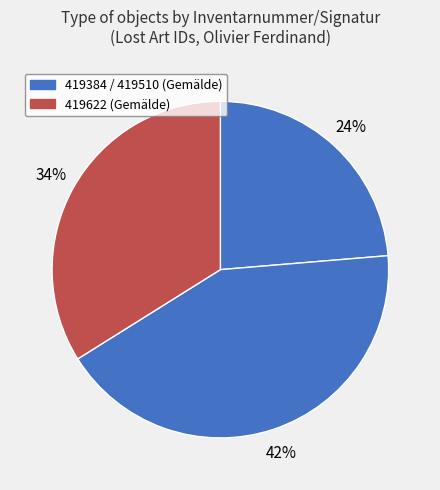

To the nearest percent, what is the average slice percentage?

33%